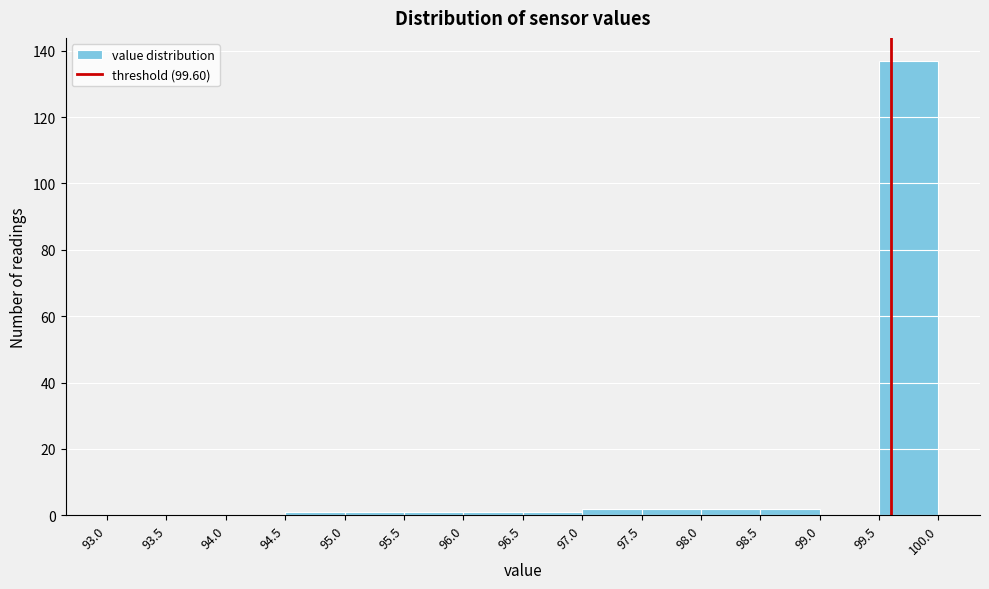

How tall is the bar that spans 99.5 to 100.0 on the x-axis? The values are not printed on the chart, so give them approximately, as read against the axis.

138